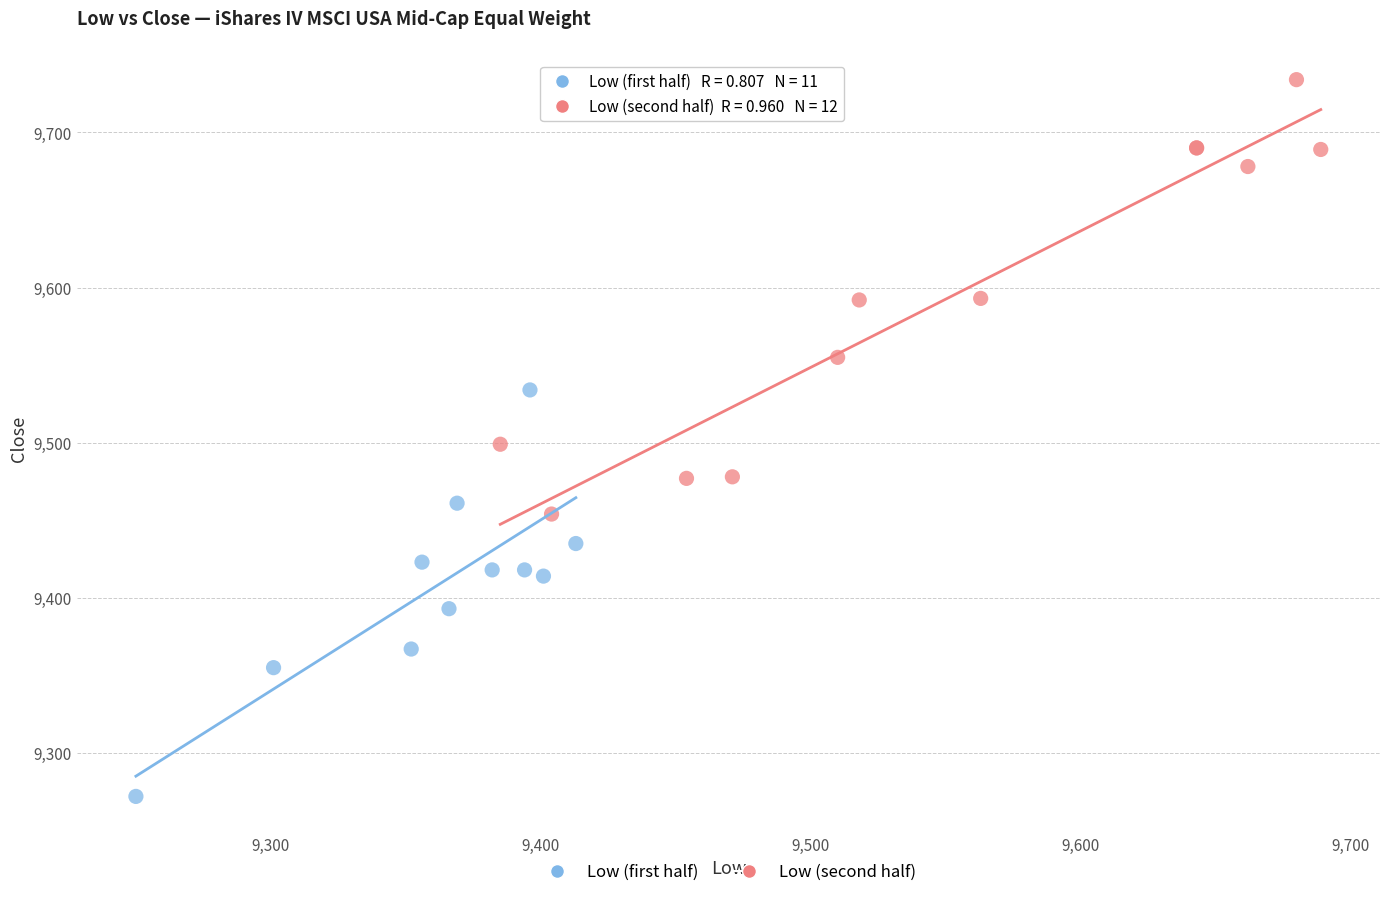

Which series contains the highest Y value?

Low (second half)